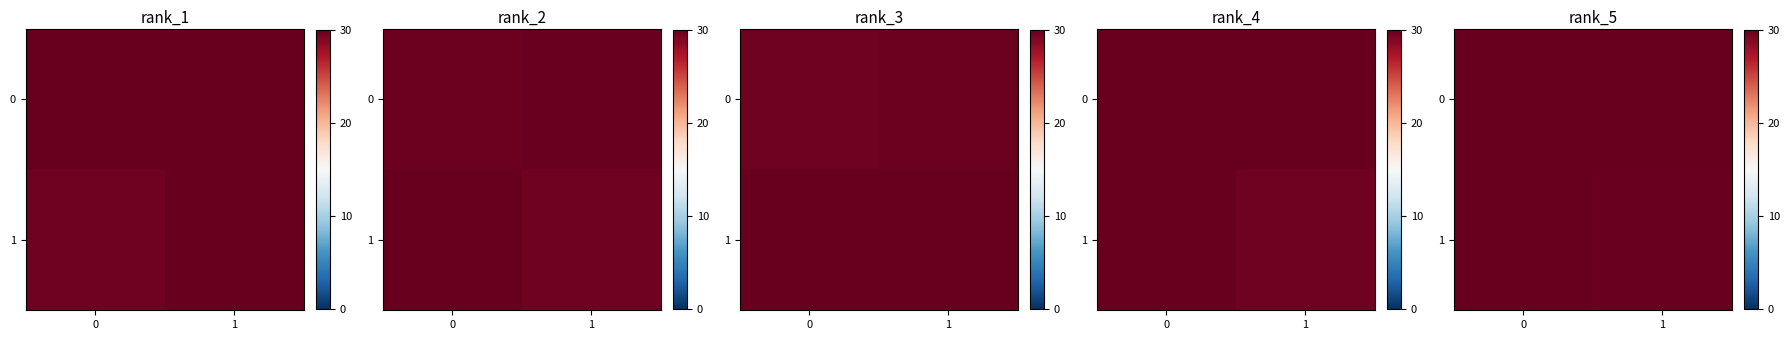

True or false: row_1 has a value of 20.4 at 0.

False